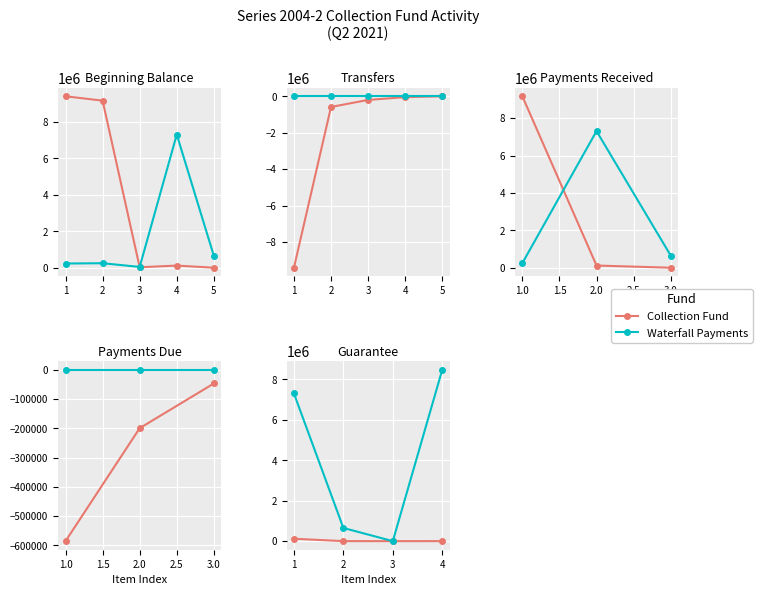

Which has a higher value, 2 or 4?

2